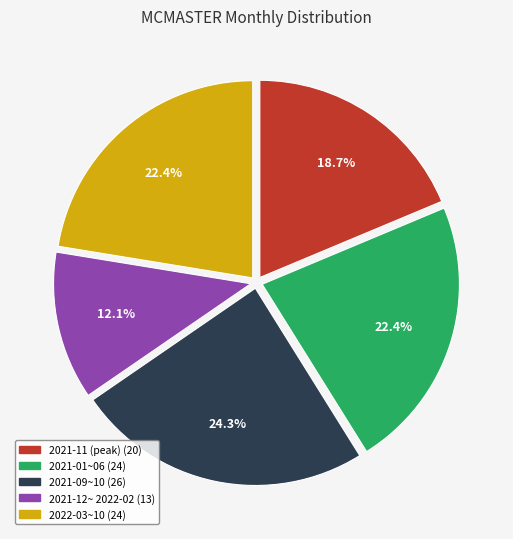

Is there a majority slice in this chart?

No